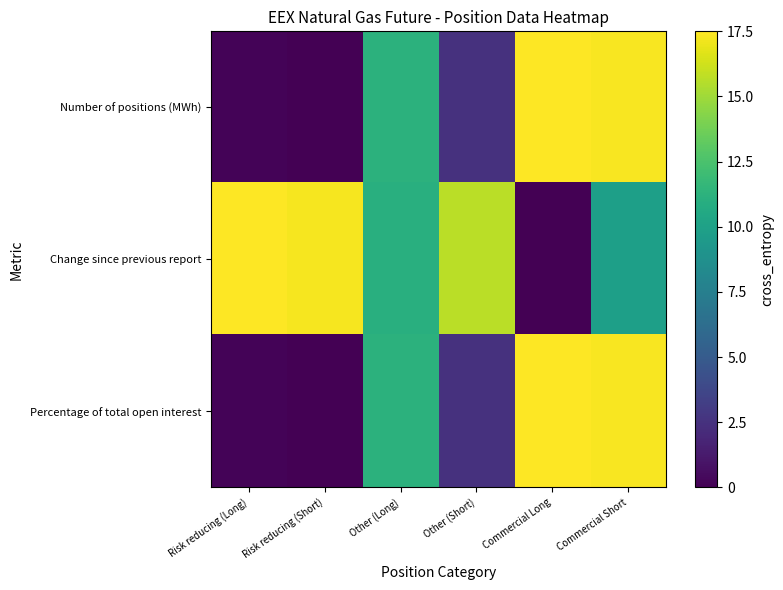

At Commercial Short, list the series in order from largest to smallest.

Number of positions (MWh), Percentage of total open interest, Change since previous report